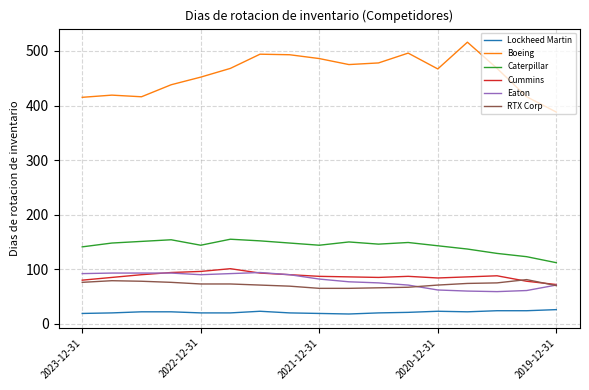

Which series has the largest range (max minus min)?

Boeing